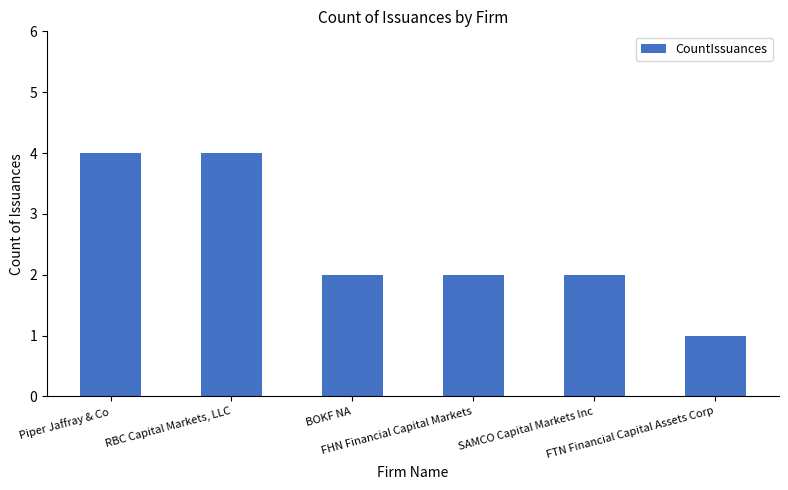

Which category has the lowest value across all series?

FTN Financial Capital Assets Corp